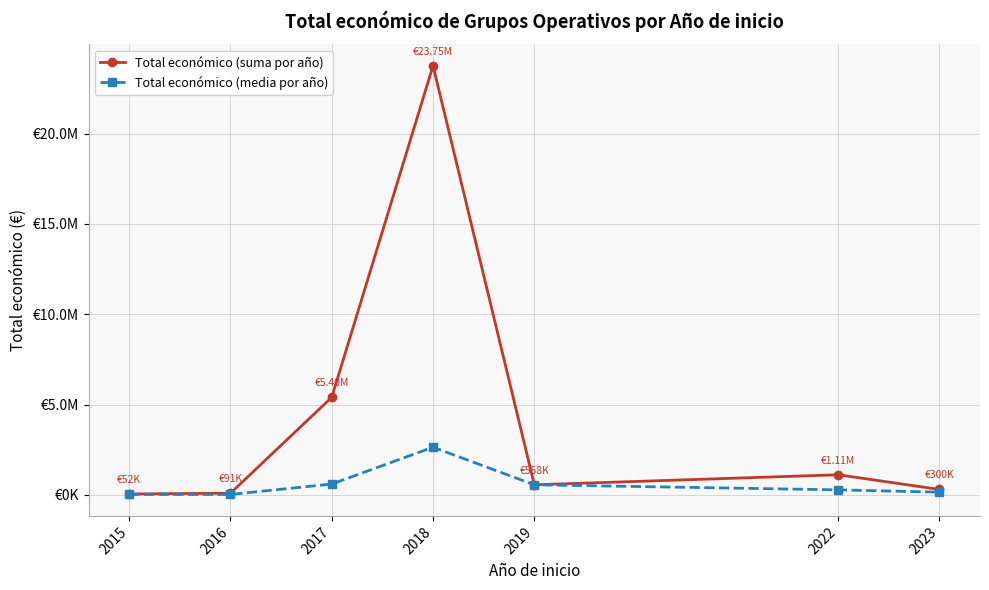

Does the chart have visible grid lines?

Yes